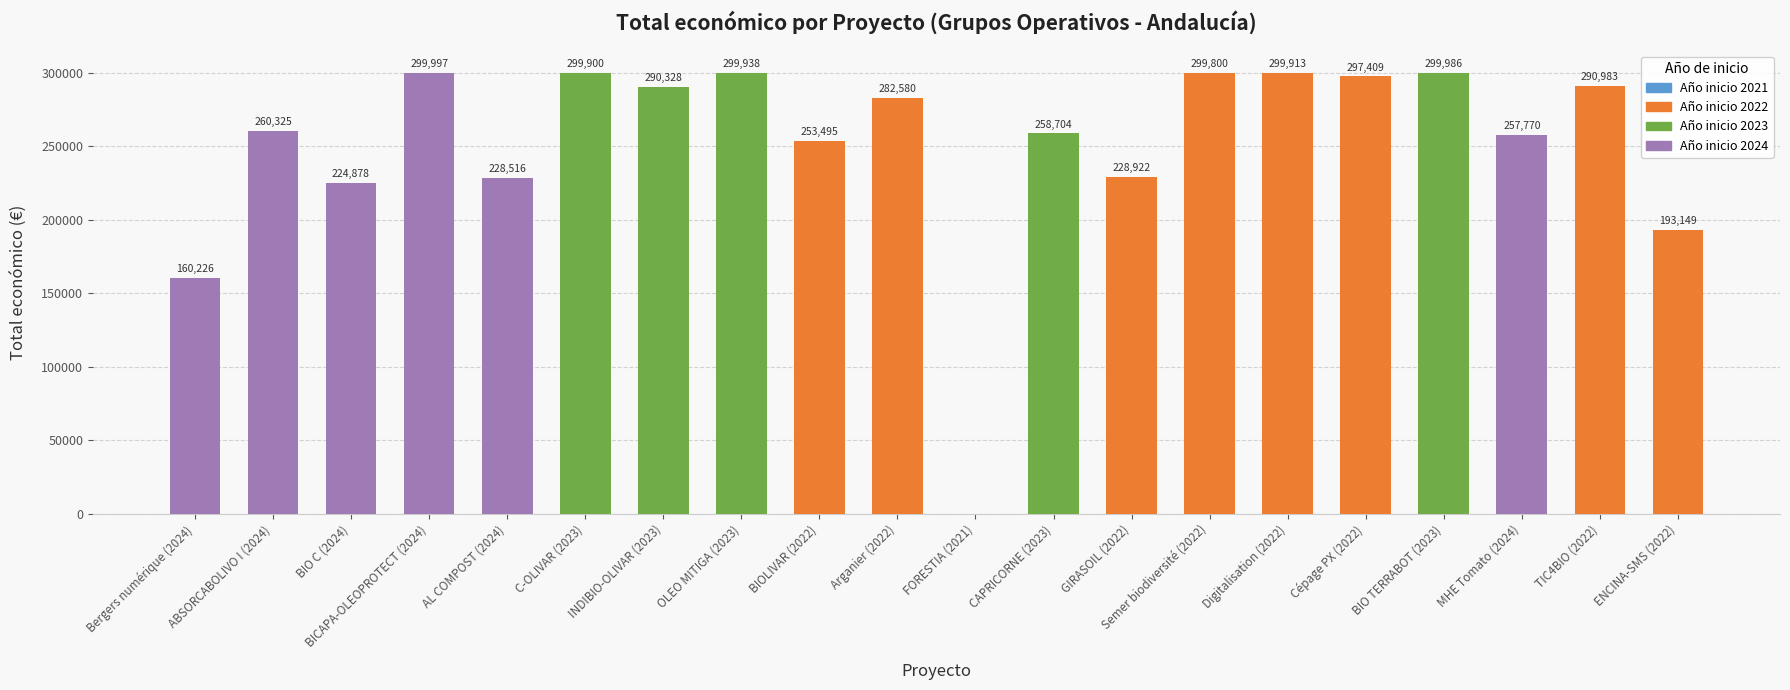

How many series are shown in this chart?

1